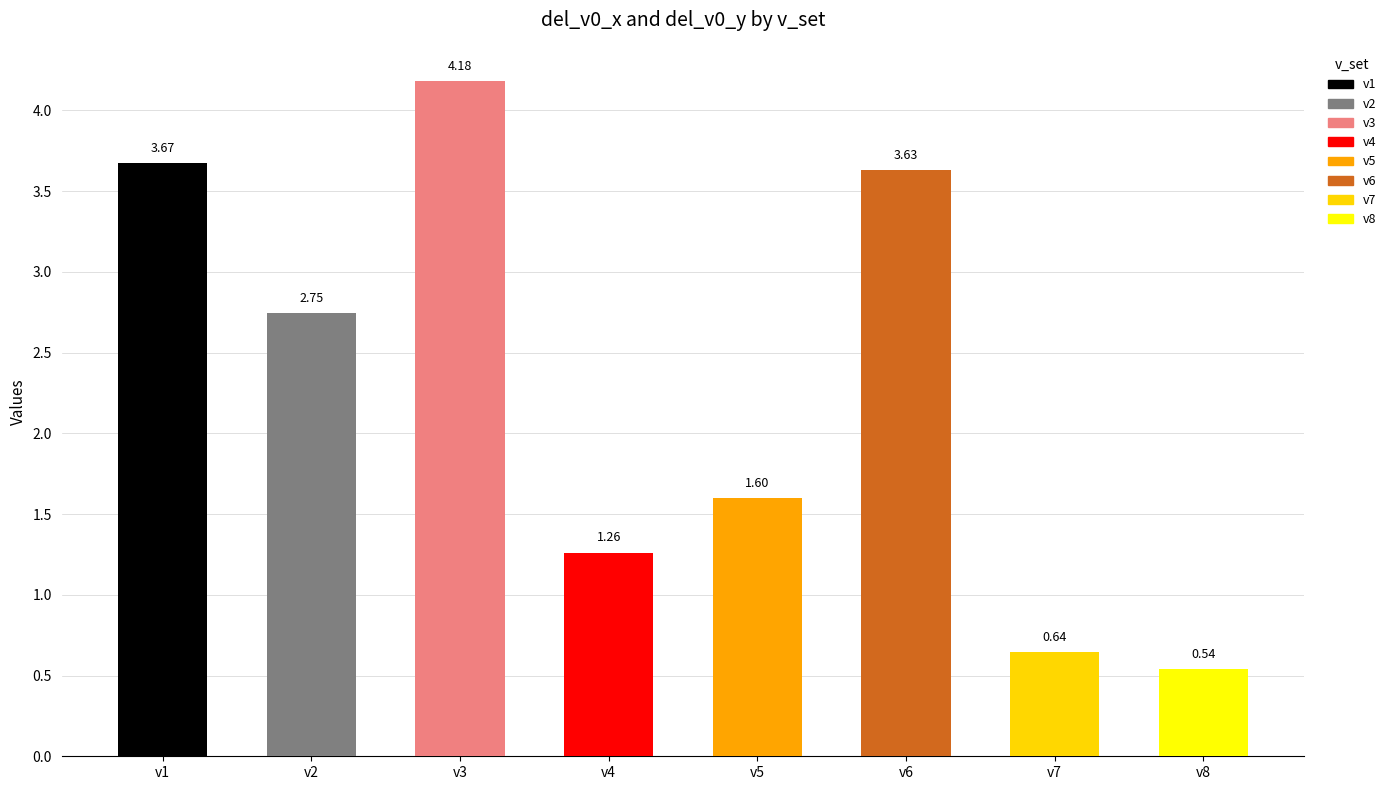

What is the ratio of the value at v3 to the value at v5?

2.6